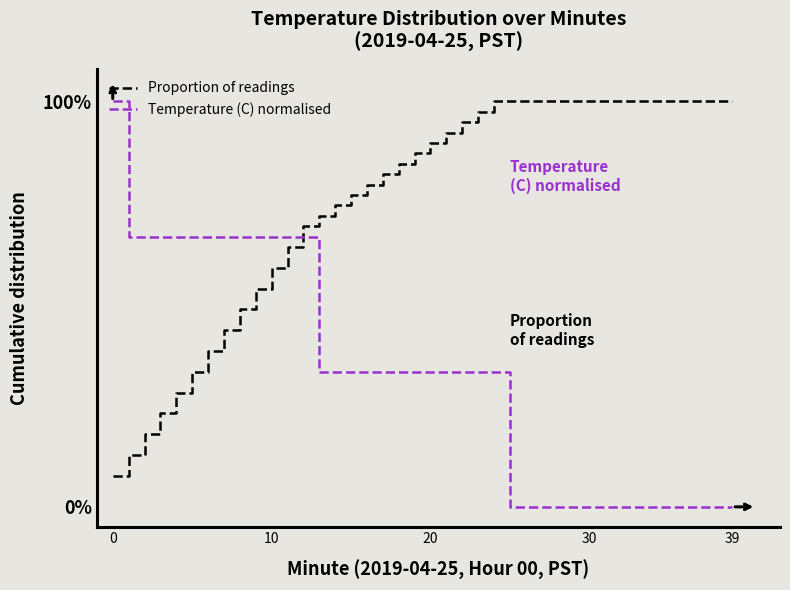

True or false: Temperature (C) normalised and Proportion of readings intersect in this chart.

True